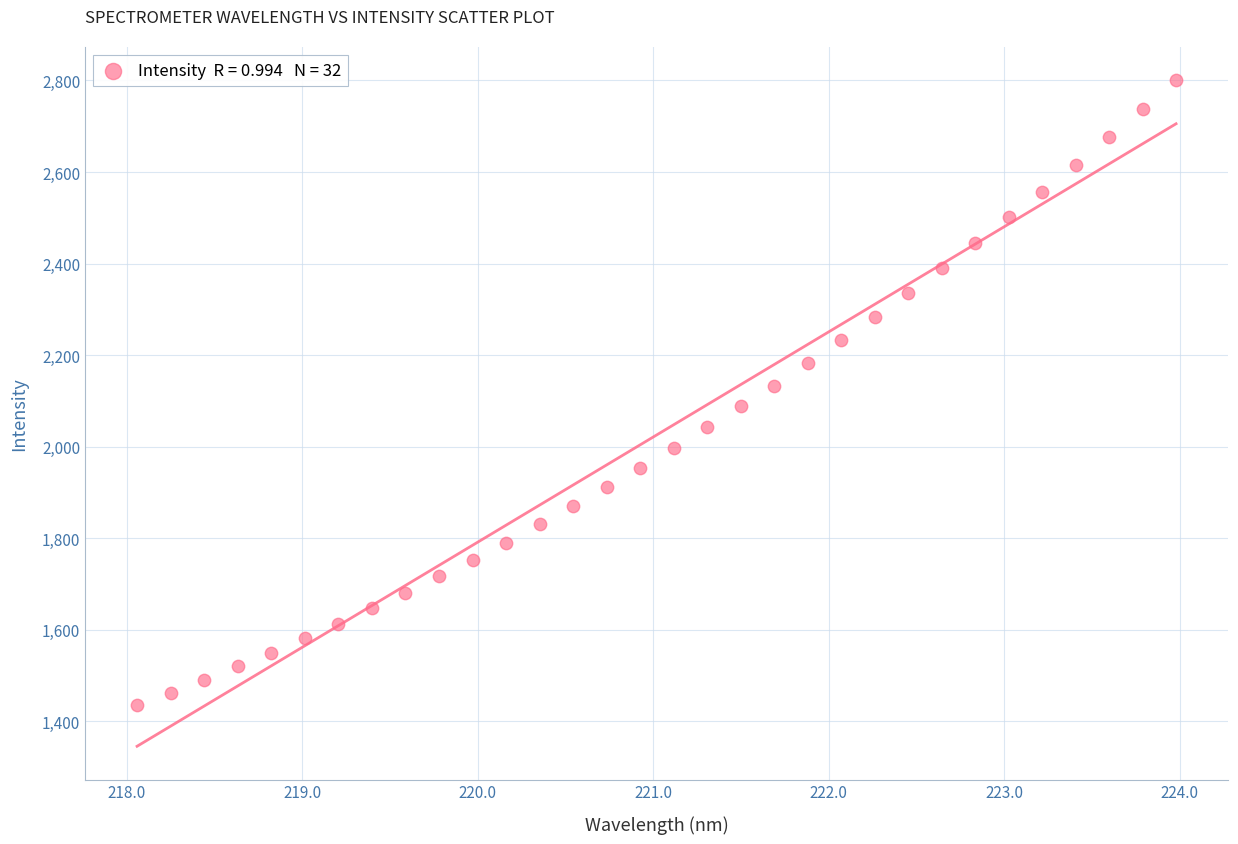

What is the range of Y values (max minus min)?

1365.1